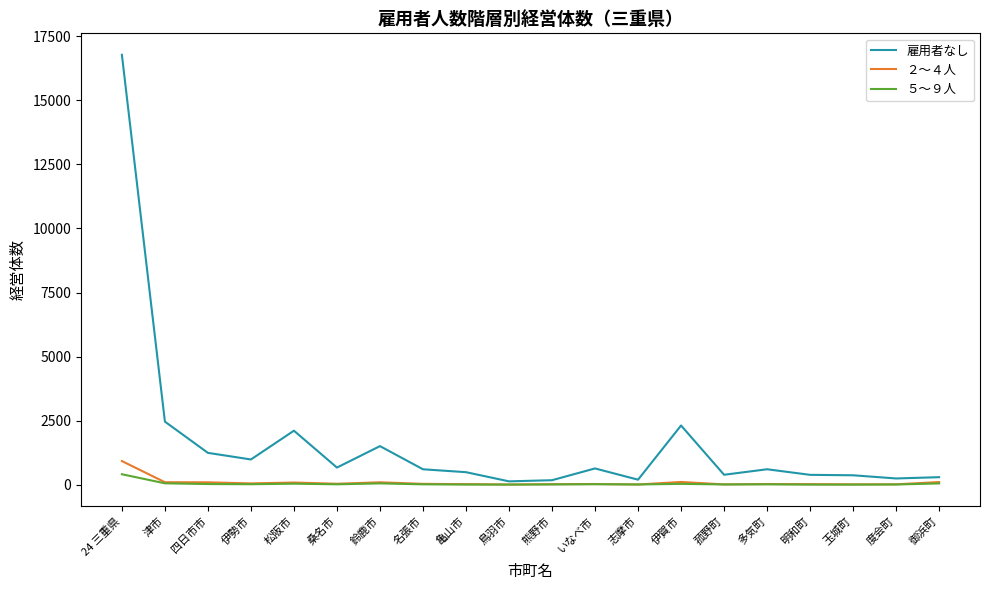

What are all the series names shown in the legend?

雇用者なし, ２～４人, ５～９人